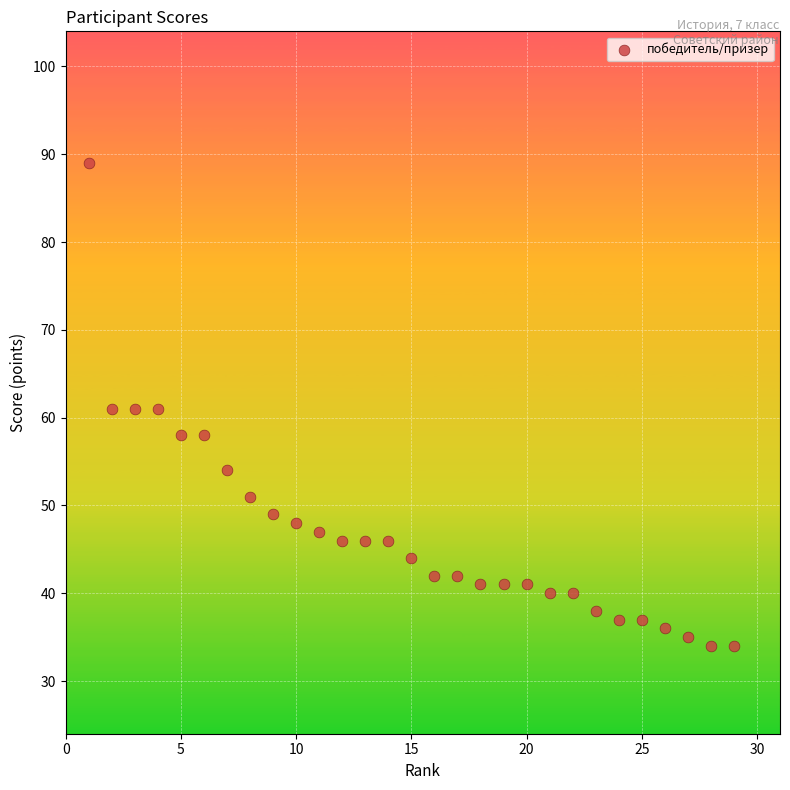

What is the range of Y values (max minus min)?

55